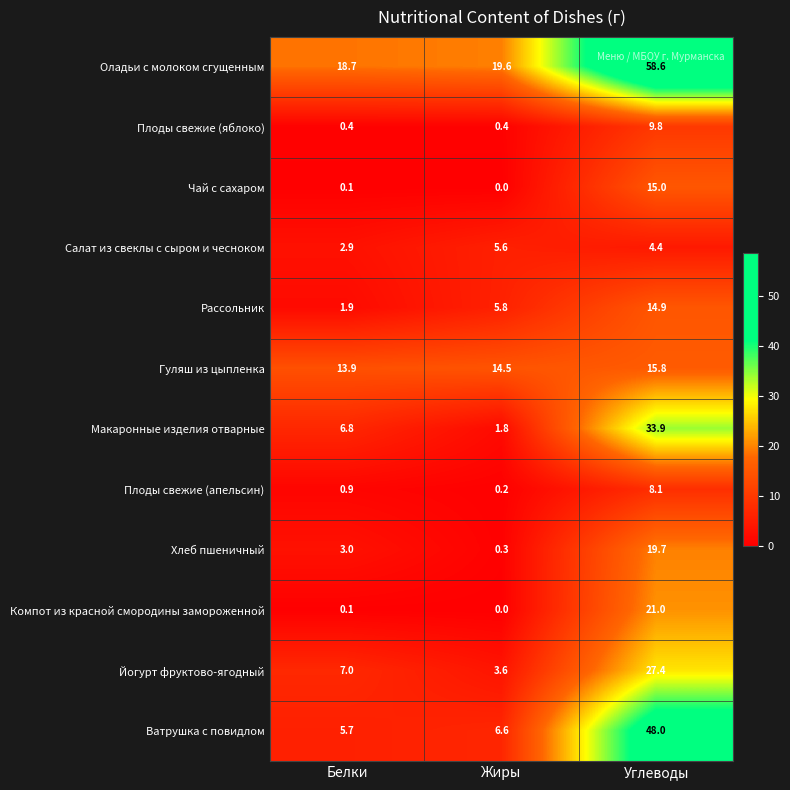

Is the value of Ватрушка с повидлом at Углеводы greater than the value of Салат из свеклы с сыром и чесноком at Белки?

Yes